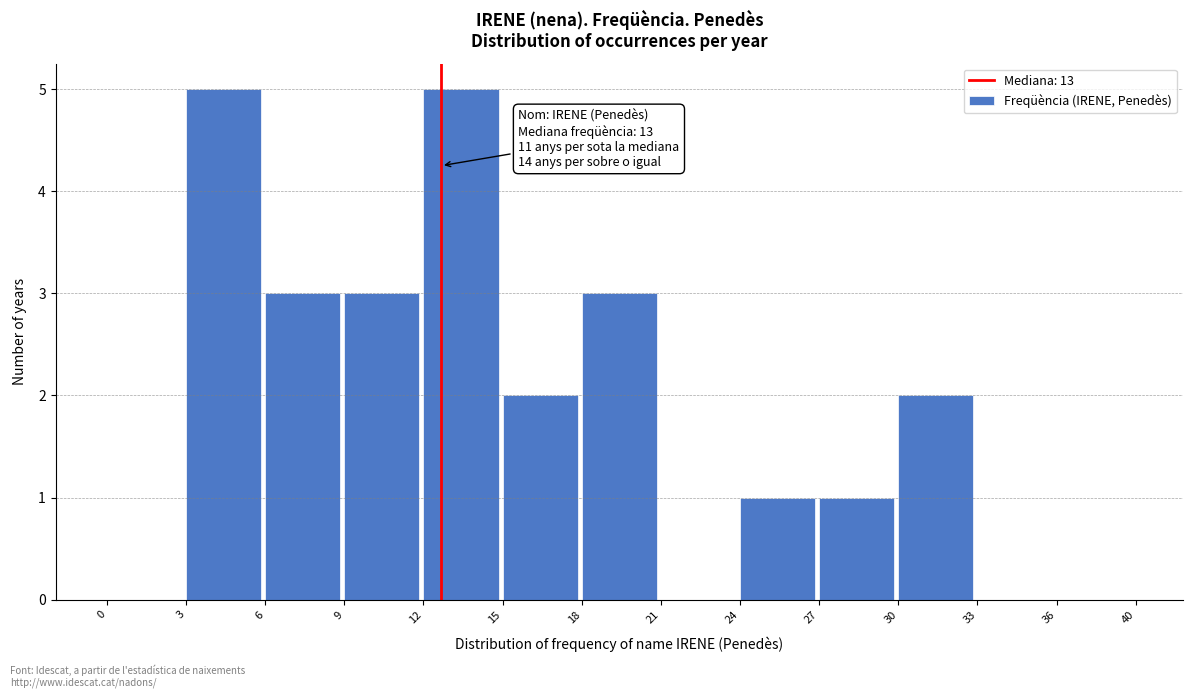

Reading right to left, extract all data points from this chart.

36=0	33=0	30=2	27=1	24=1	21=0	18=3	15=2	12=5	9=3	6=3	3=5	0=0